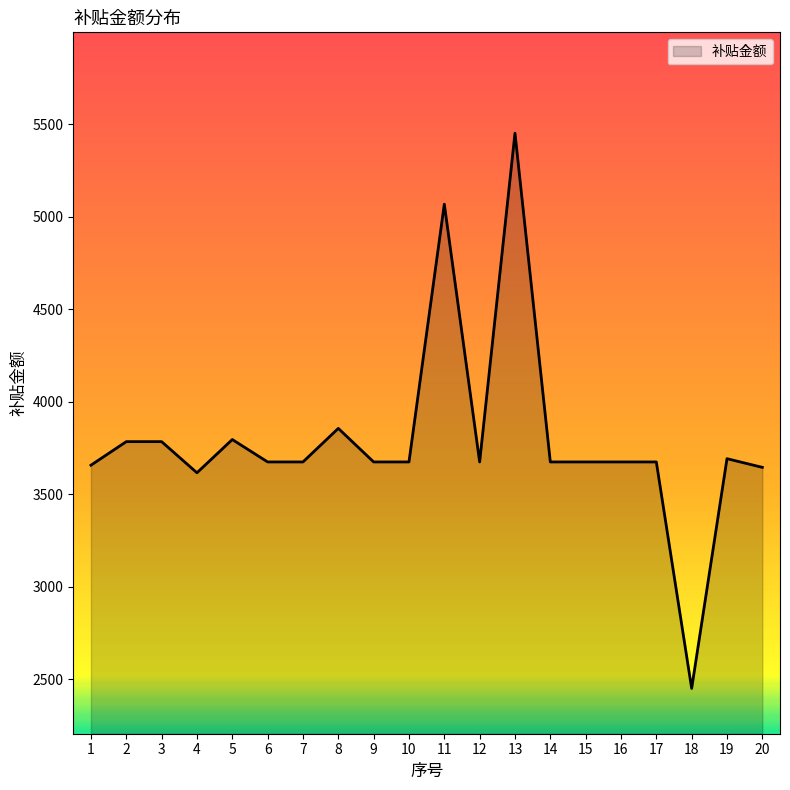

Approximately how many times larger is the value at 15 compared to 6?

1.0